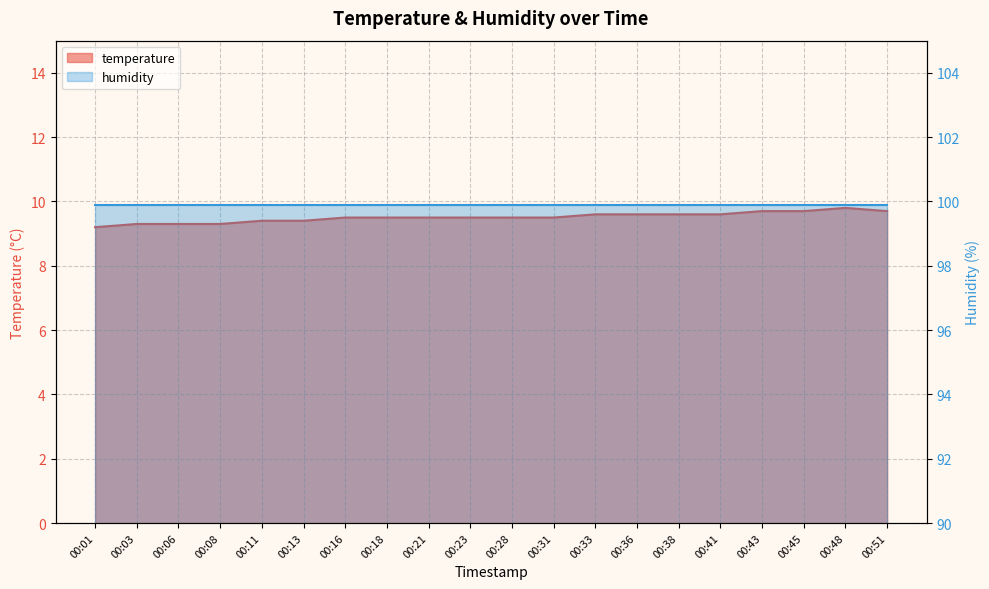

Approximately how many times larger is the value at 00:13 compared to 00:06?

1.0